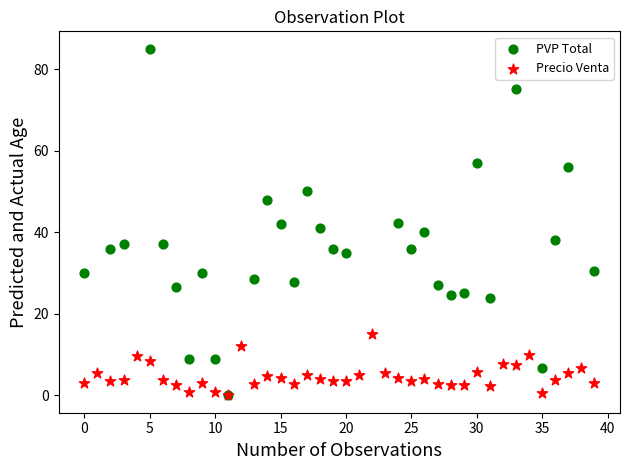

Which series contains the highest Y value?

PVP Total